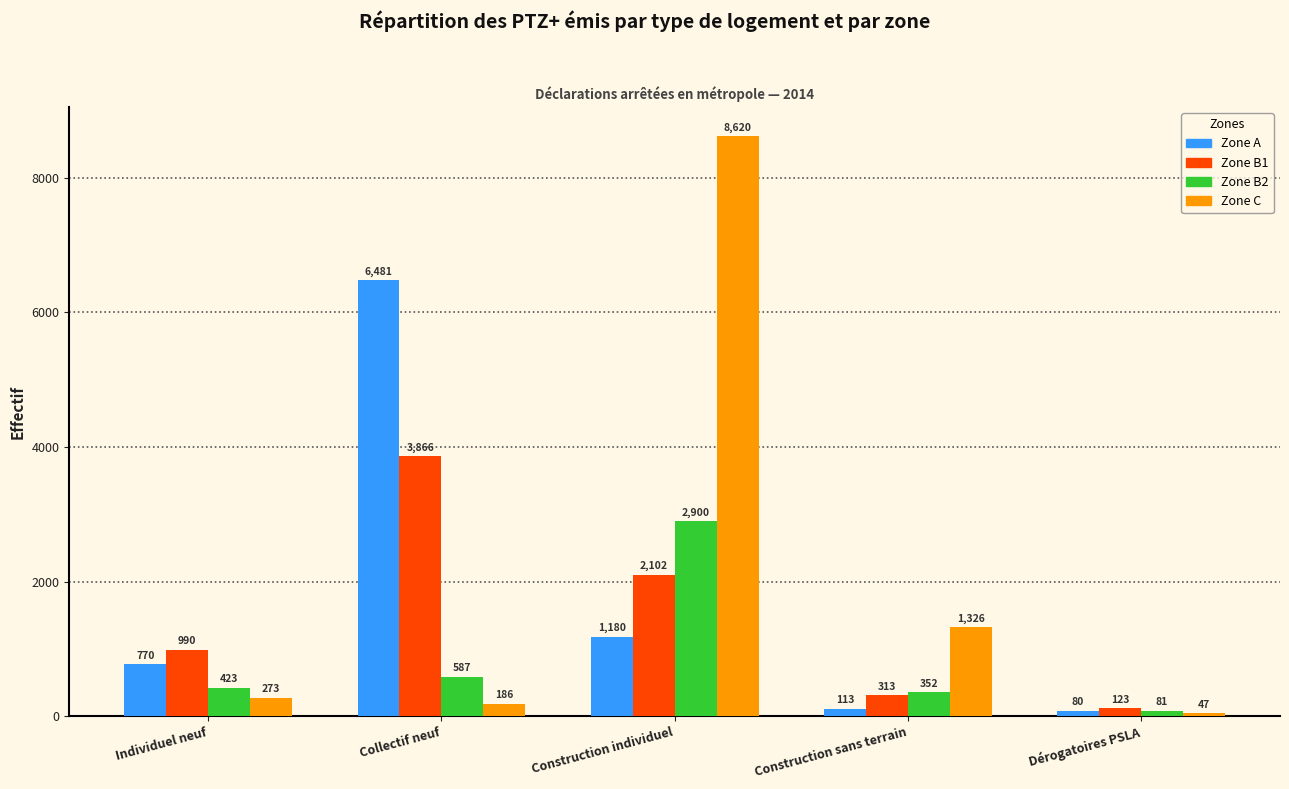

What is the sum of the Zone A values at Construction sans terrain and Collectif neuf?

6594